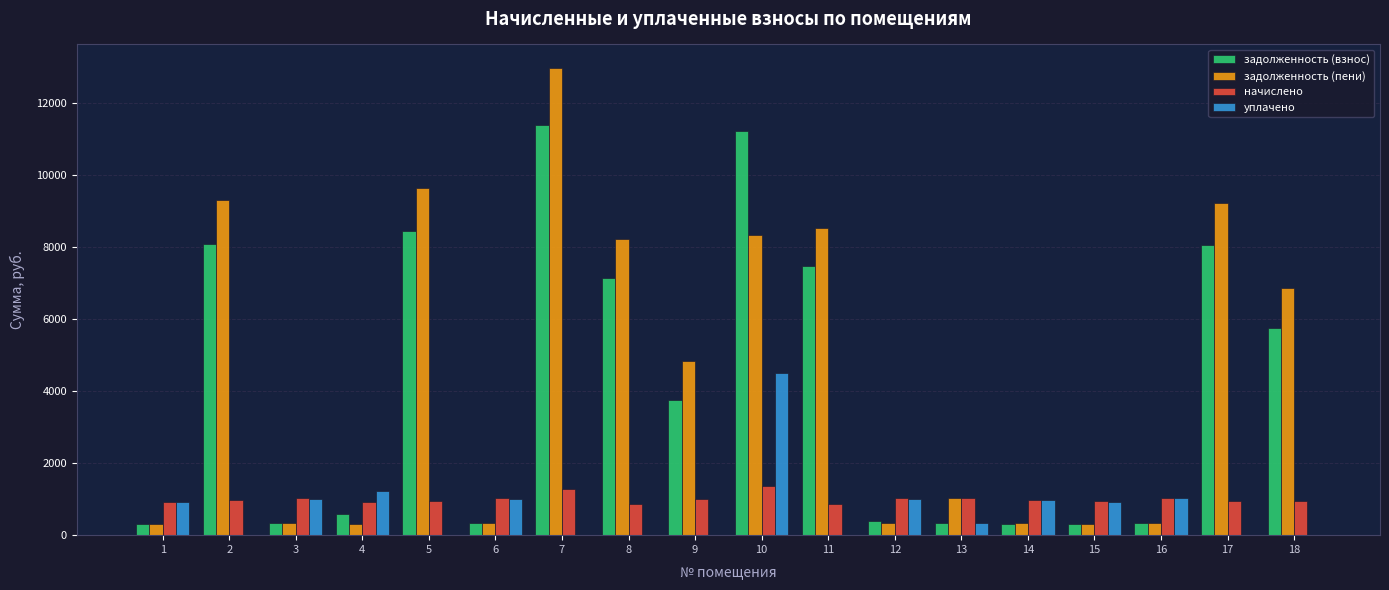

Does the chart contain stacked bars?

No